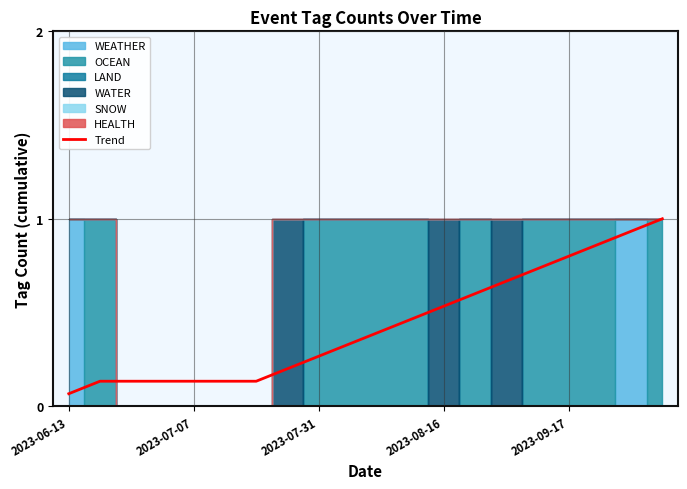

True or false: there are more than 2 points higher than both neighbors.

False